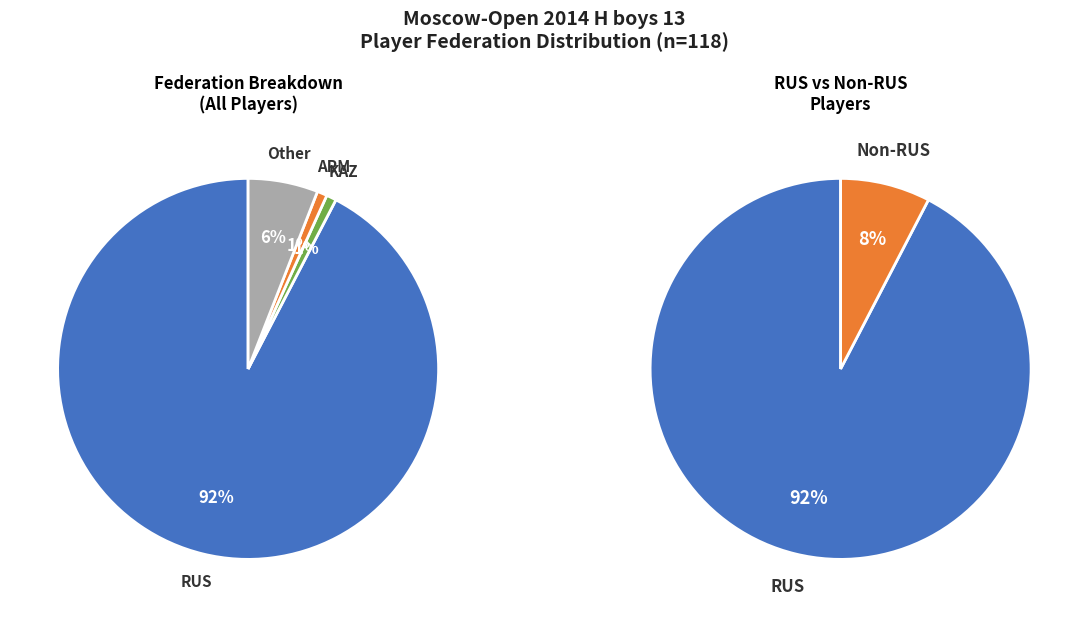

To the nearest percent, what percentage of the pie is Other?

6%